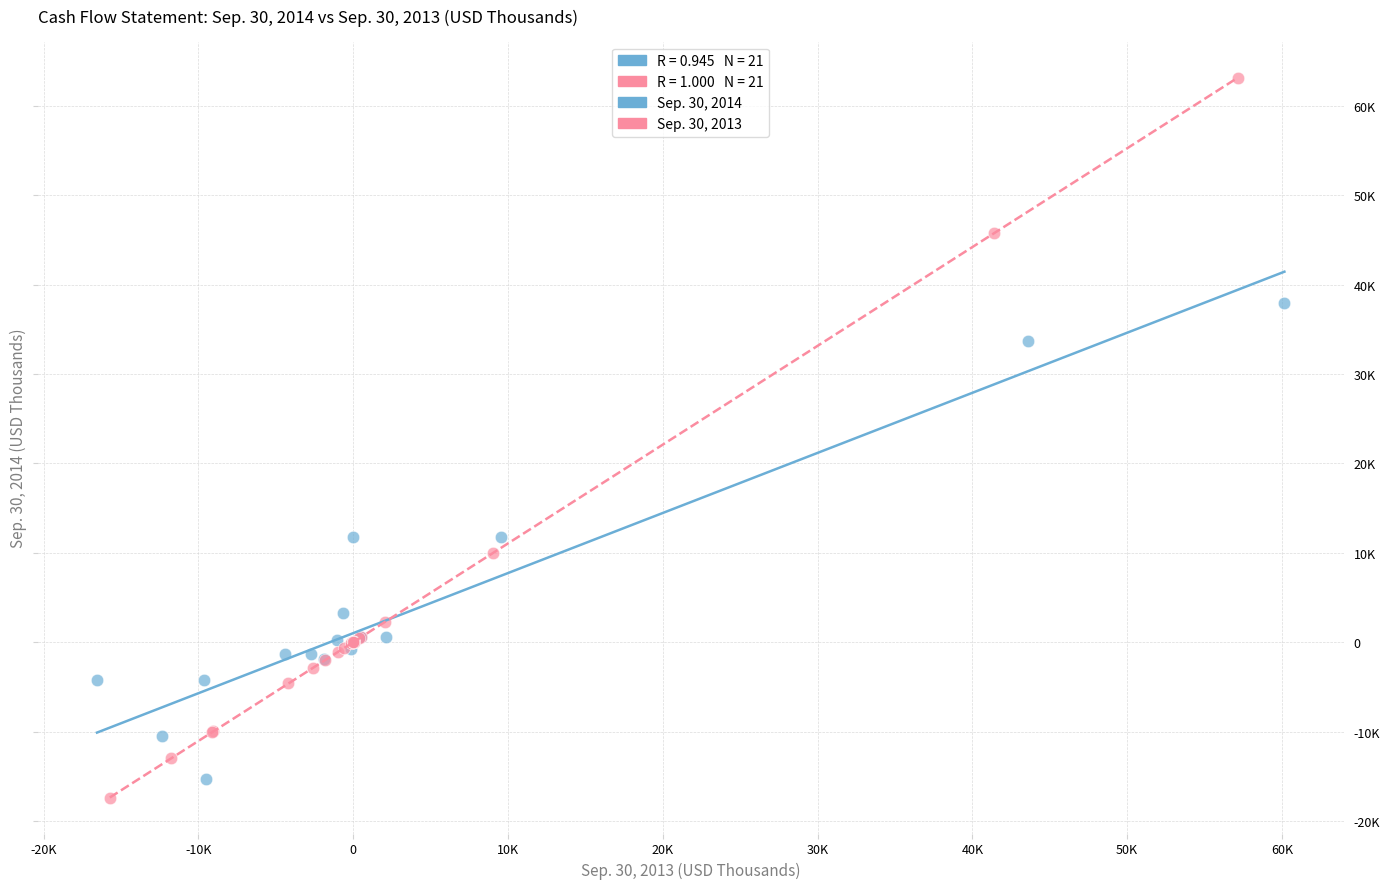

Which series reaches the maximum Y coordinate?

Sep. 30, 2013